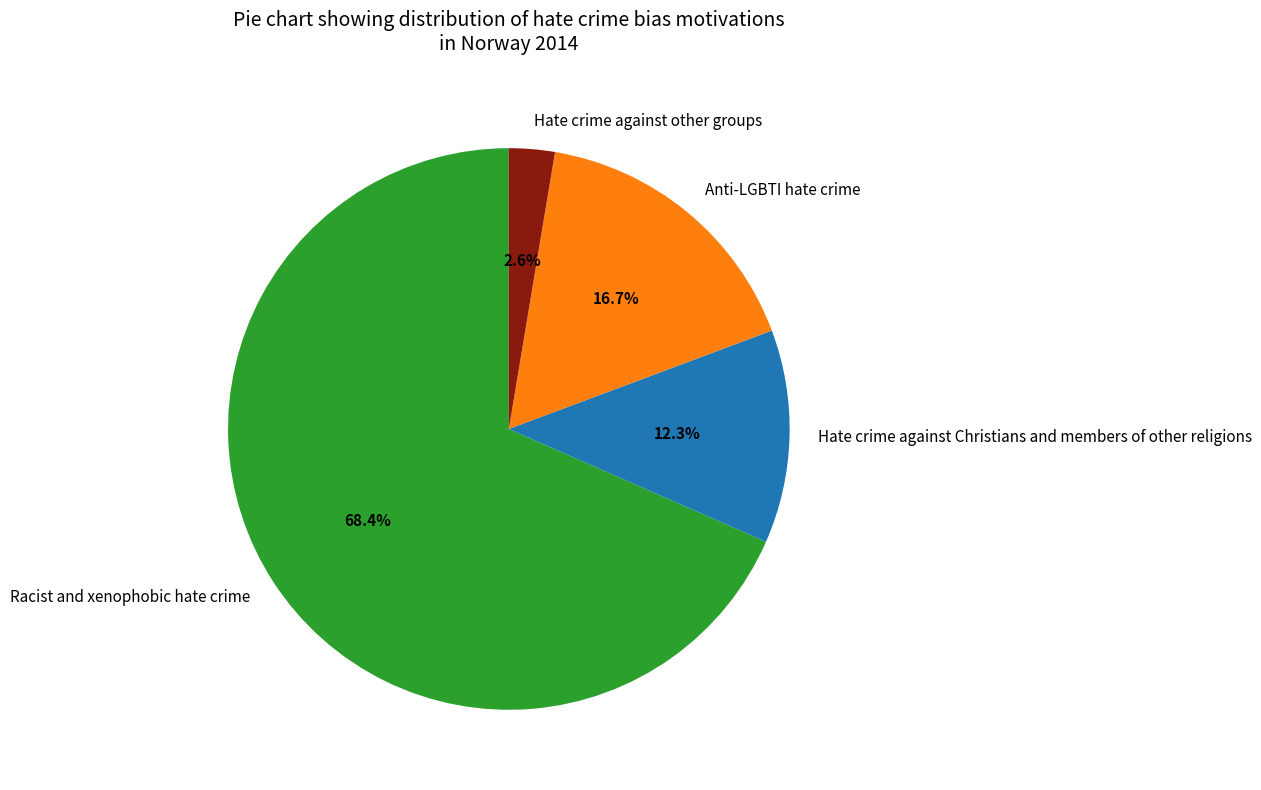

To the nearest percent, what is the average slice percentage?

25%